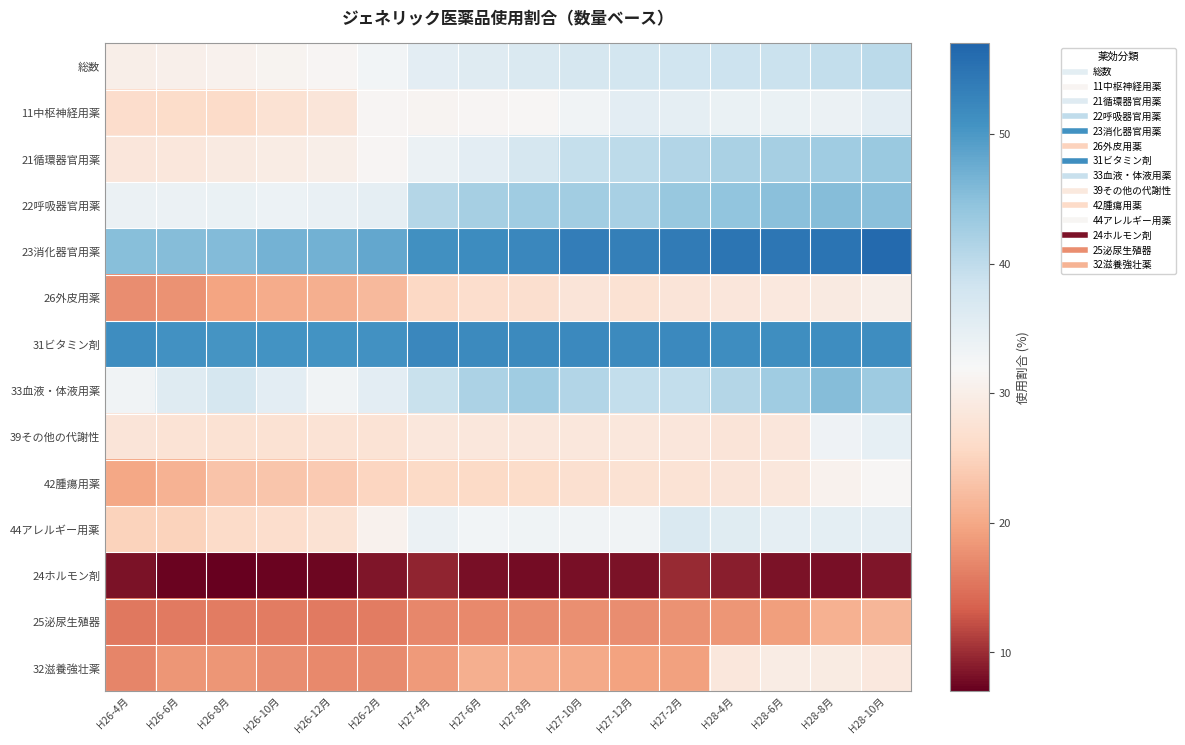

Count the number of categories in the chart.

16